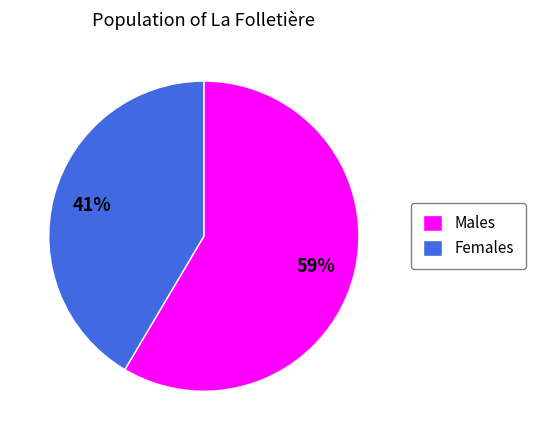

Does any single category account for the majority?

Yes